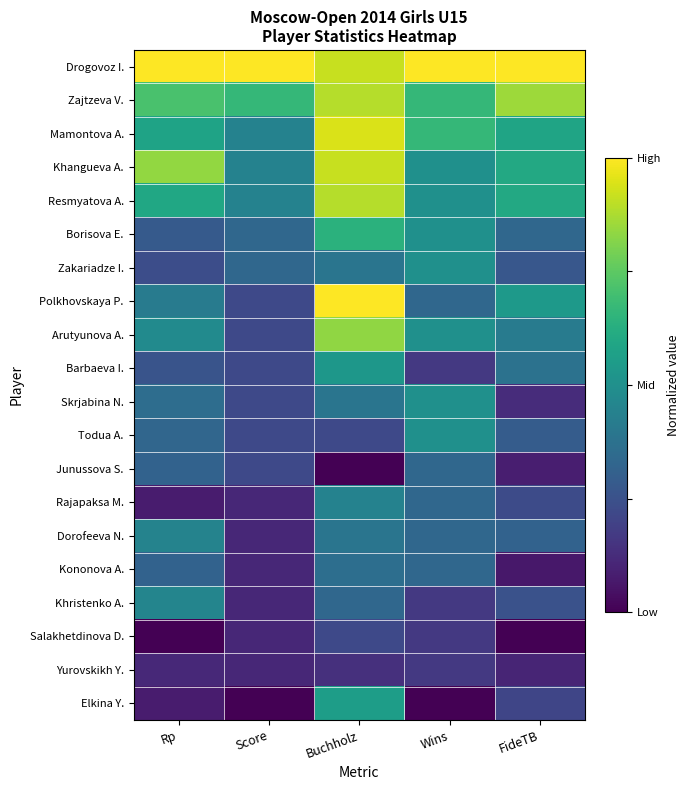

At how many categories does at least one series exceed 0?

5